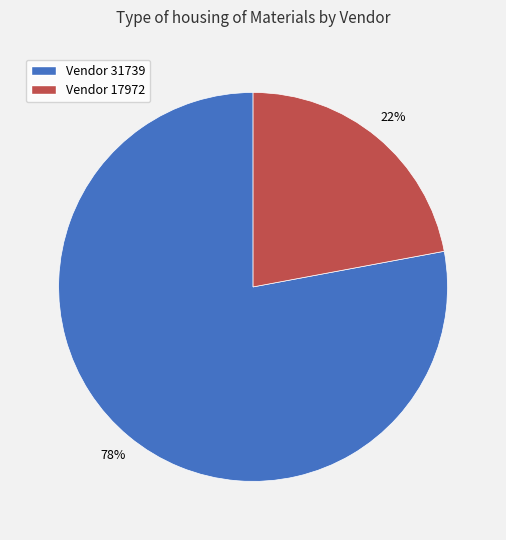

Is there a majority slice in this chart?

Yes